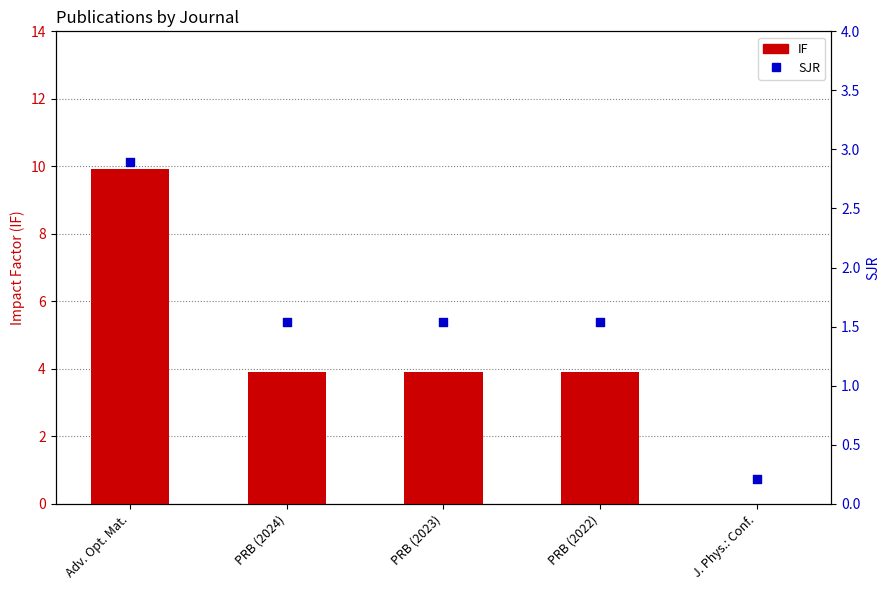

What are all the series names shown in the legend?

IF, SJR